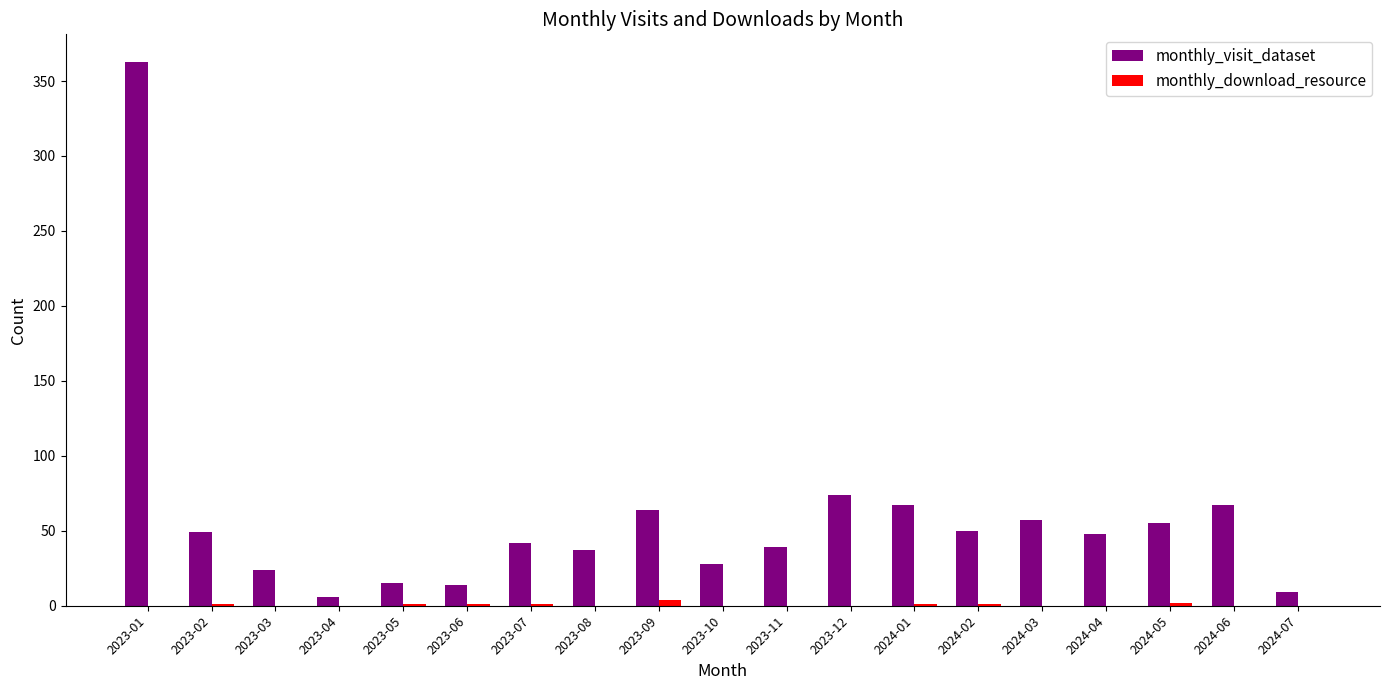

What is the total value across all series at 2023-11?

39